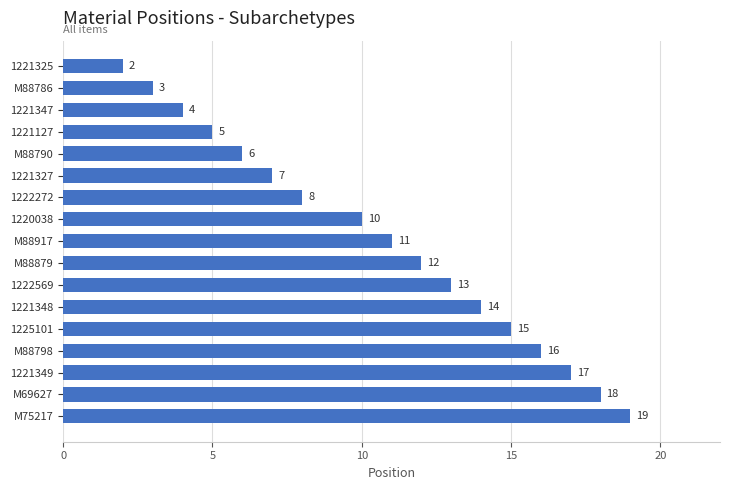

Between 1222569 and M75217, which is larger?

M75217